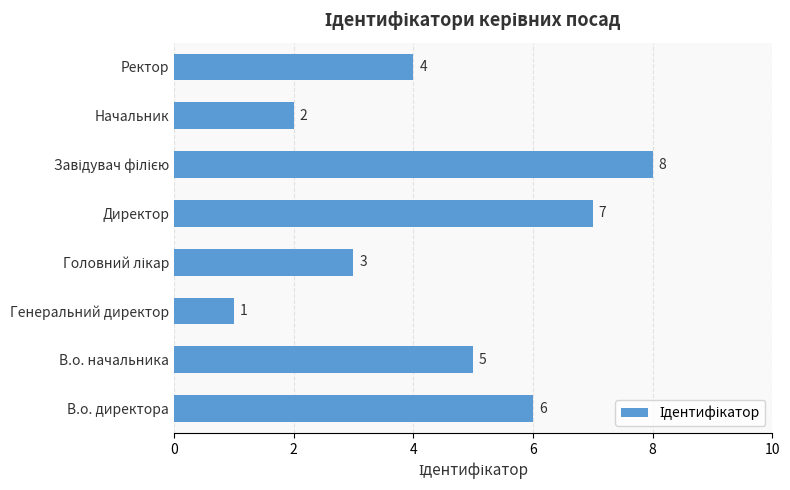

How many values are between 3 and 7?

5